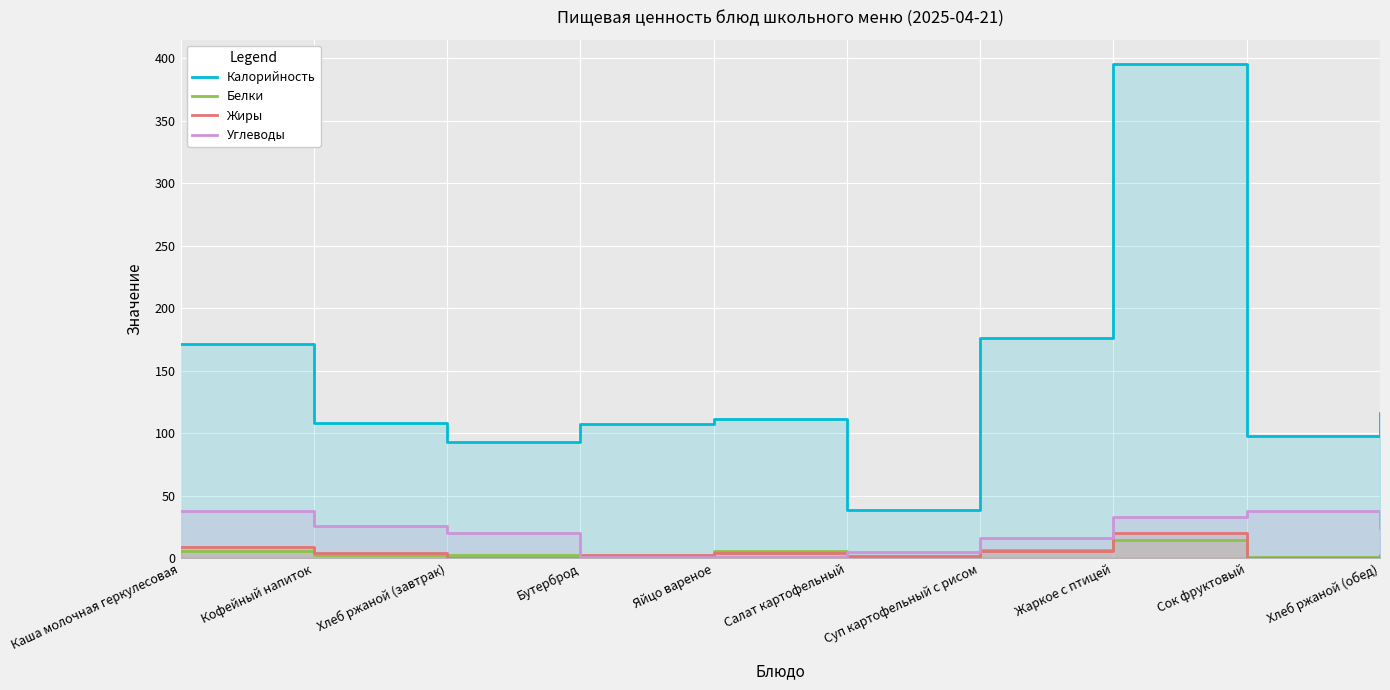

In Белки, how many points are higher than both neighbors (excluding endpoints)?

2